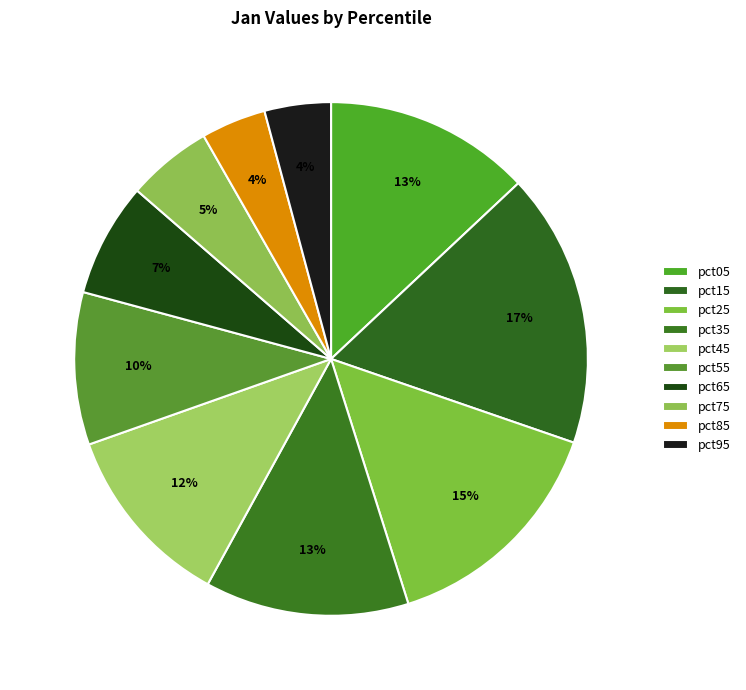

Between pct65 and pct05, which is larger?

pct05